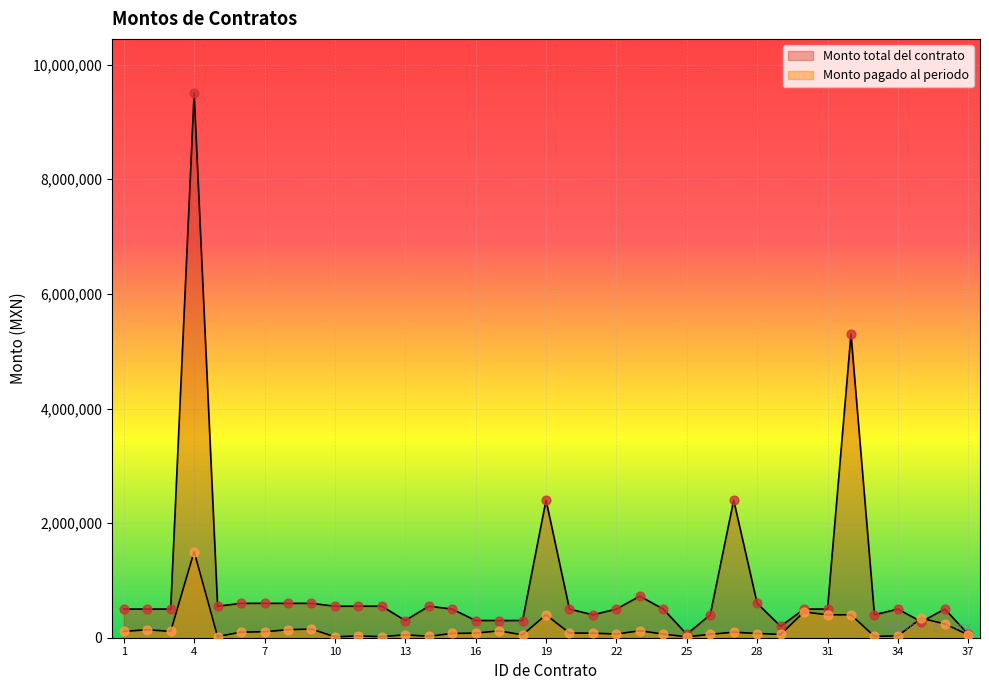

Is the value of Monto total del contrato at 3 greater than the value of Monto pagado al periodo at 11?

Yes